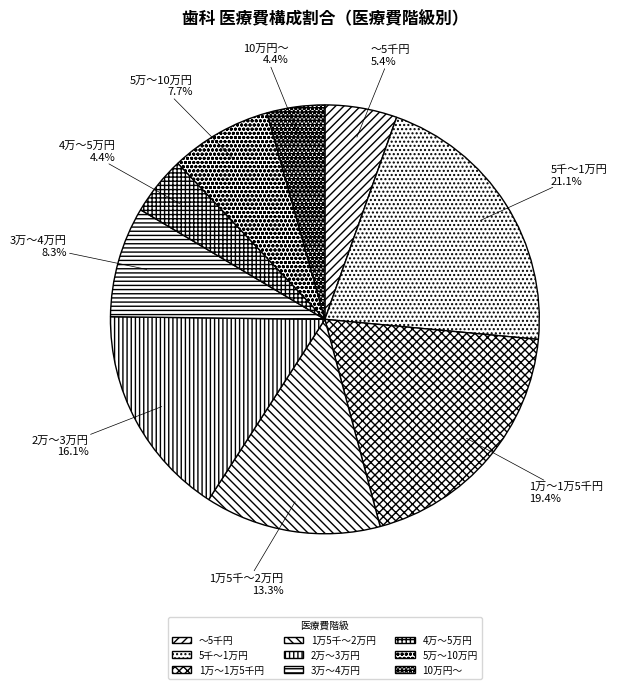

Does ～5千円 account for over 50% of the chart?

No